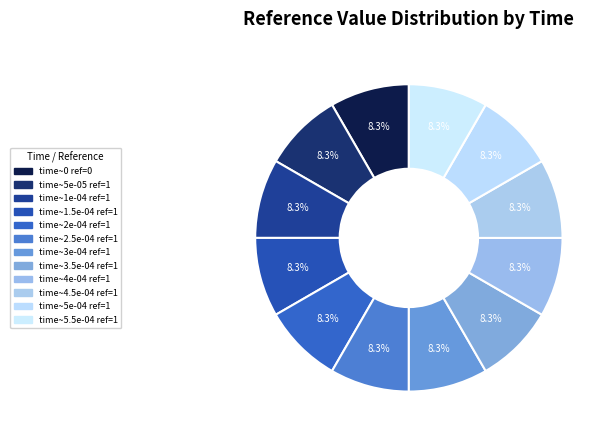

Which slice is the largest?

5e-05